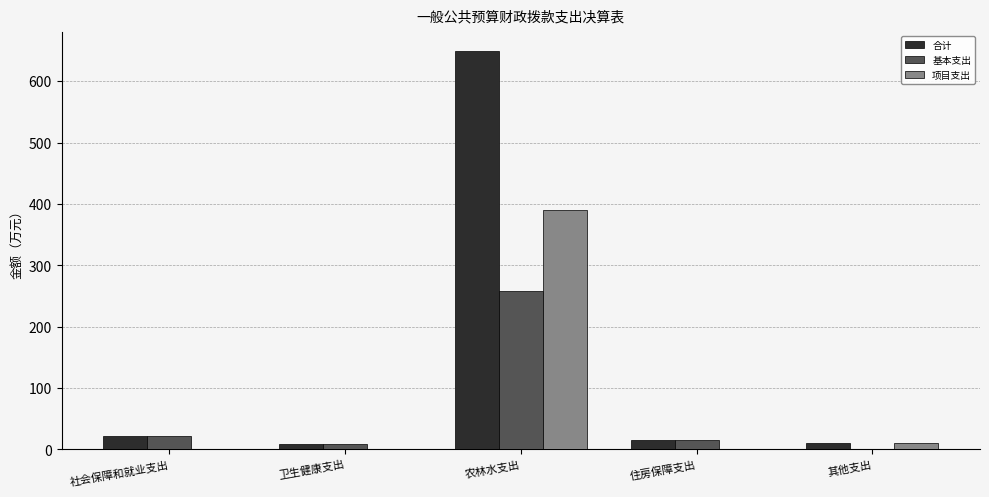

Which label corresponds to the largest value in the chart?

农林水支出